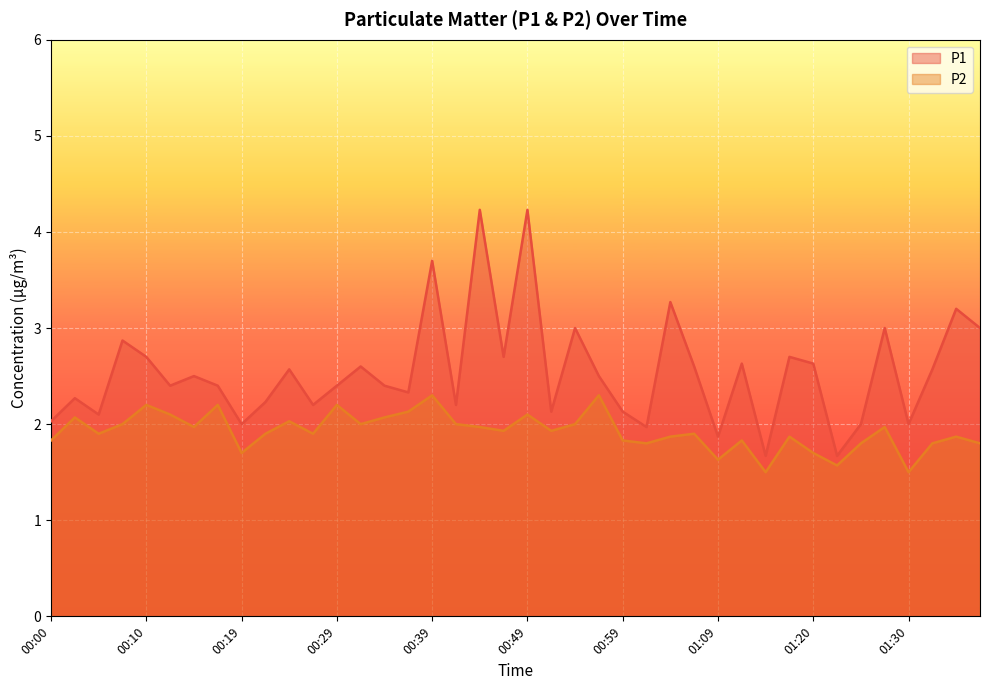

Reading left to right, what are all the values shown in this chart?

P1: 2.0	2.3	2.1	2.9	2.7	2.4	2.5	2.4	2.0	2.2	2.6	2.2	2.4	2.6	2.4	2.3	3.7	2.2	4.2	2.7	4.2	2.1	3.0	2.5	2.1	2.0	3.3	2.6	1.9	2.6	1.7	2.7	2.6	1.7	2.0	3.0	2.0	2.6	3.2	3.0
P2: 1.8	2.1	1.9	2.0	2.2	2.1	2.0	2.2	1.7	1.9	2.0	1.9	2.2	2.0	2.1	2.1	2.3	2.0	2.0	1.9	2.1	1.9	2.0	2.3	1.8	1.8	1.9	1.9	1.6	1.8	1.5	1.9	1.7	1.6	1.8	2.0	1.5	1.8	1.9	1.8